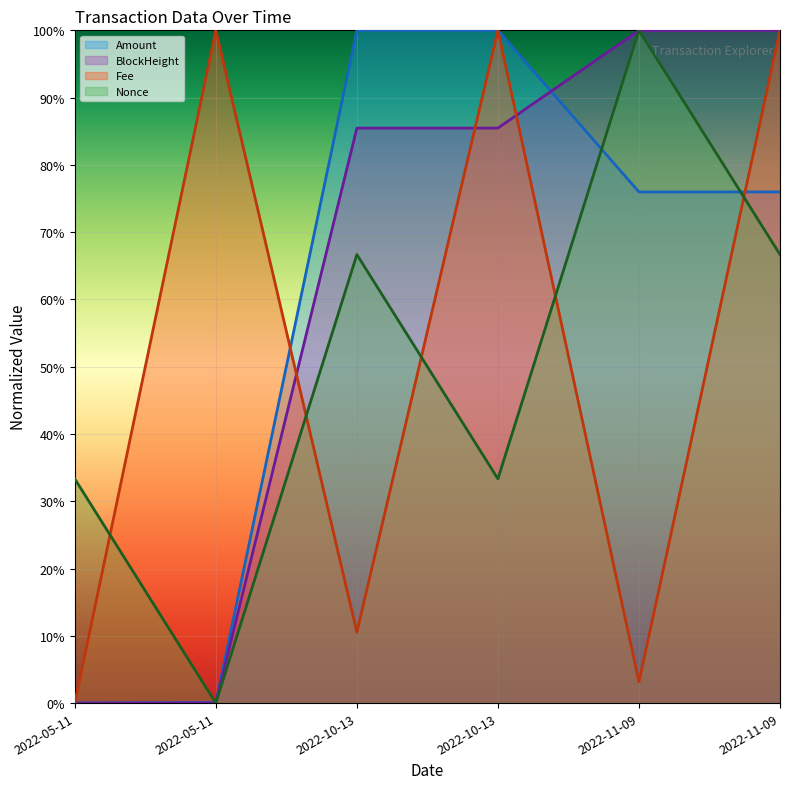

What is the value of the Nonce point at the 3rd from the left?

0.7